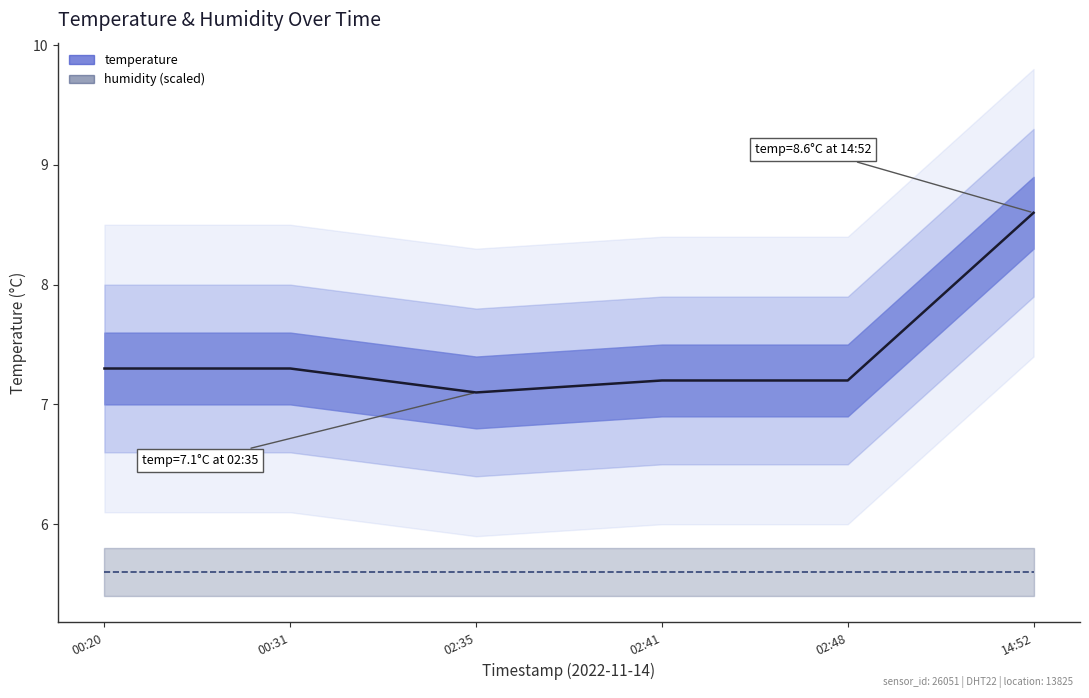

What is the label of the 6th point from the right?

00:20